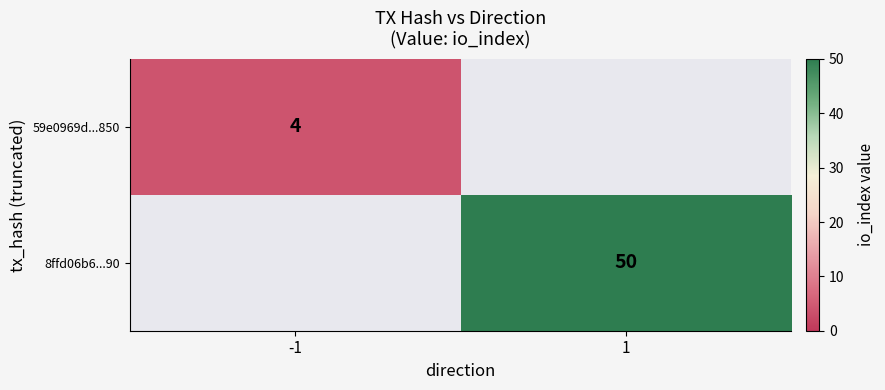

The 59e0969d...850 series shows 4 at -1. True or false?

True